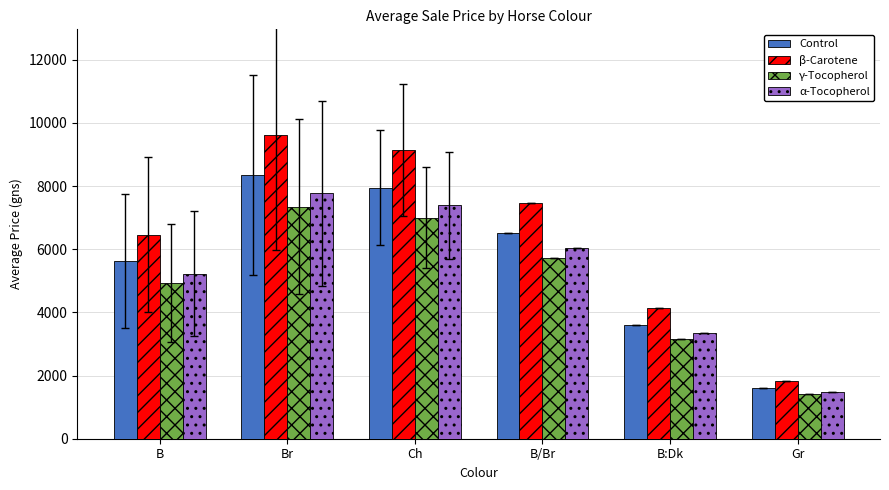

How many data points in γ-Tocopherol are less than 5720?

3